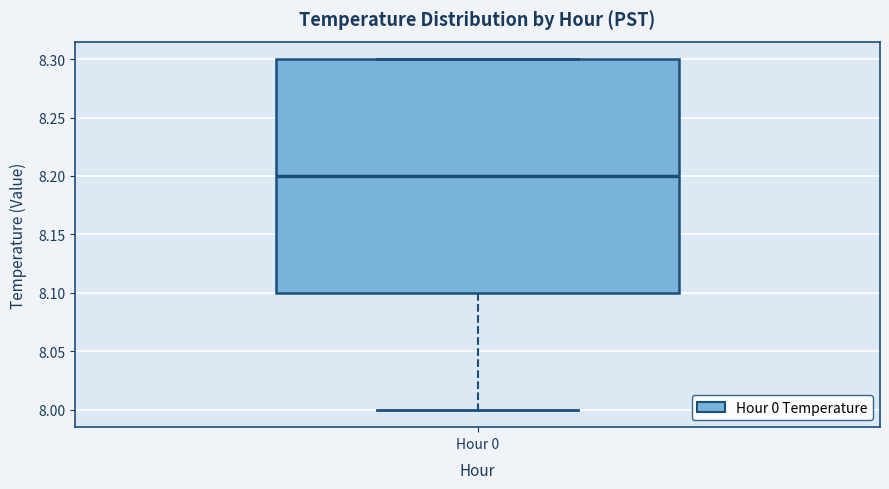

Transcribe this box plot: give where the median line is, the range the box spans, and where the two whiskers end, as read against the y-axis. The values are not printed on the chart, so give them approximately, as read against the axis.

median 8.2, box 8.1 to 8.3, whiskers 8.0 to 8.3